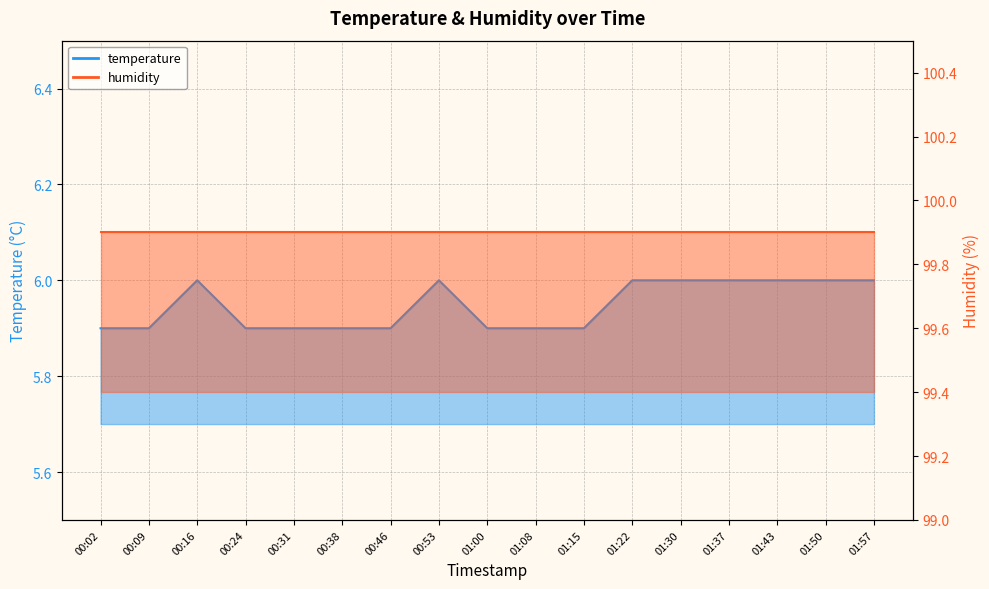

What is the difference between the values at 00:02 and 01:57?

0.1